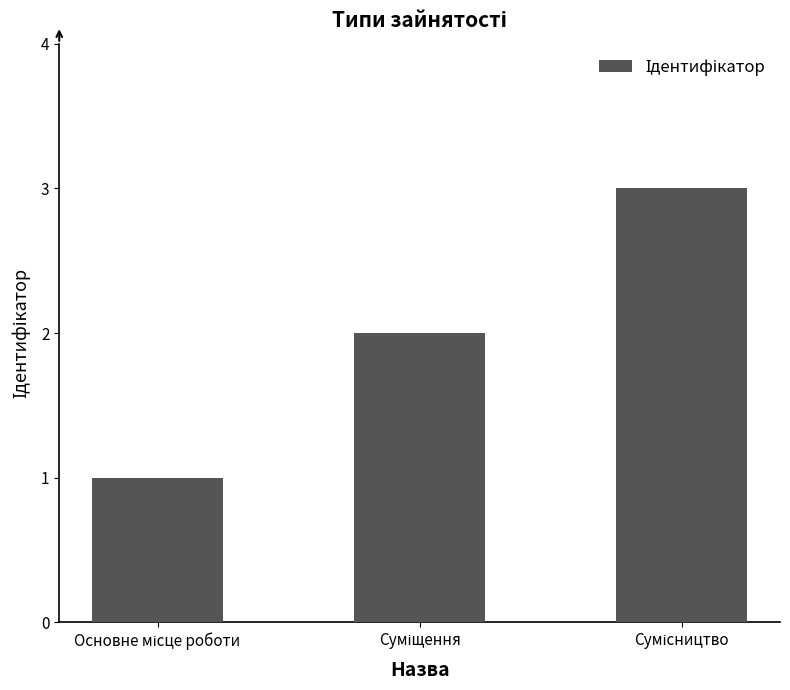

What is the sum of all values?

6